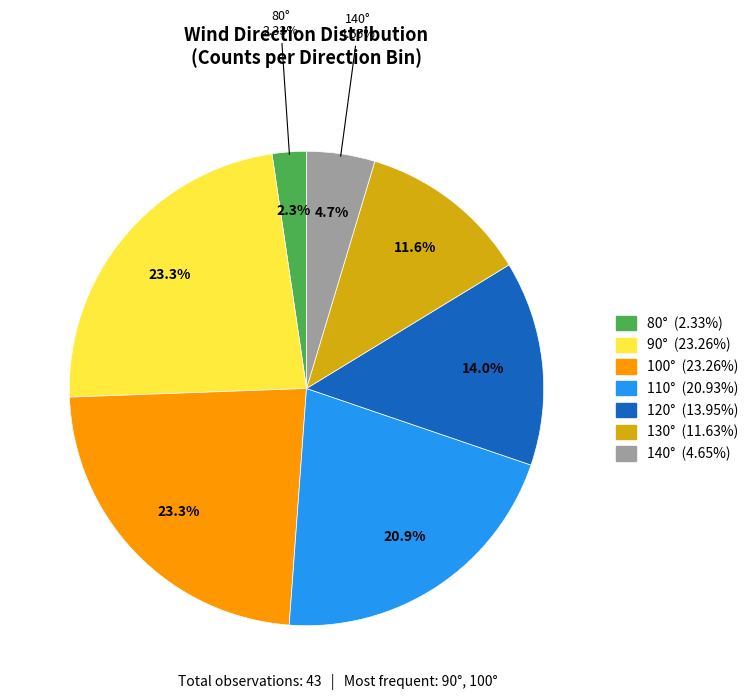

Which has a higher value, 36 or 9?

36